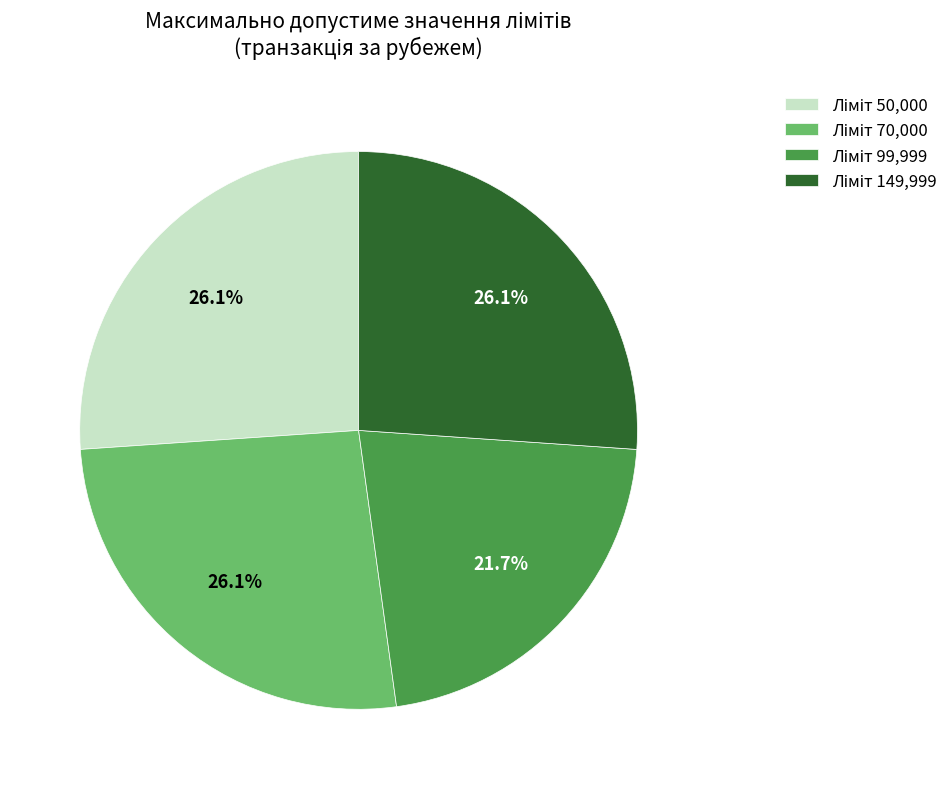

Is there a majority slice in this chart?

No